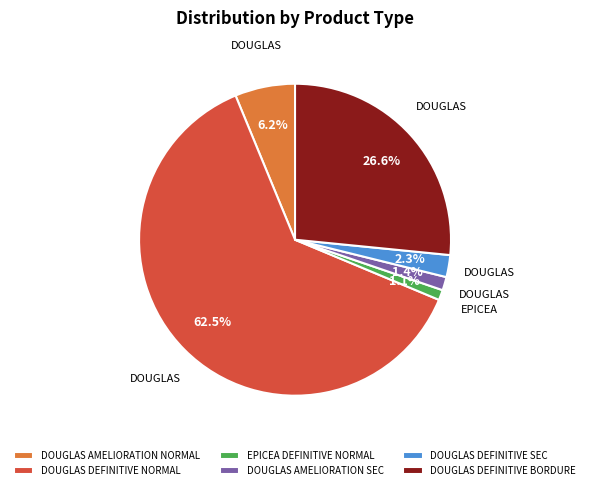

Approximately how many times larger is the value at DOUGLAS DEFINITIVE BORDURE compared to DOUGLAS AMELIORATION NORMAL?

4.3